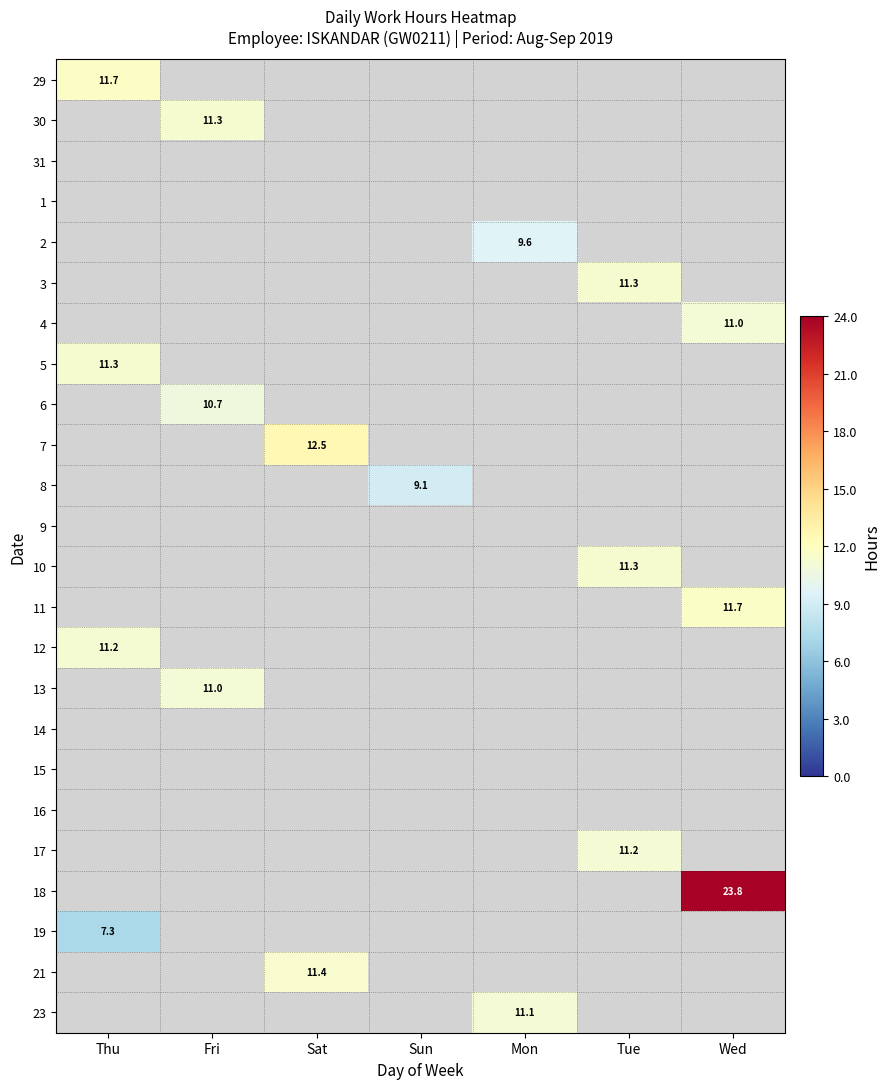

The 18 series shows 23.8 at Wed. True or false?

True